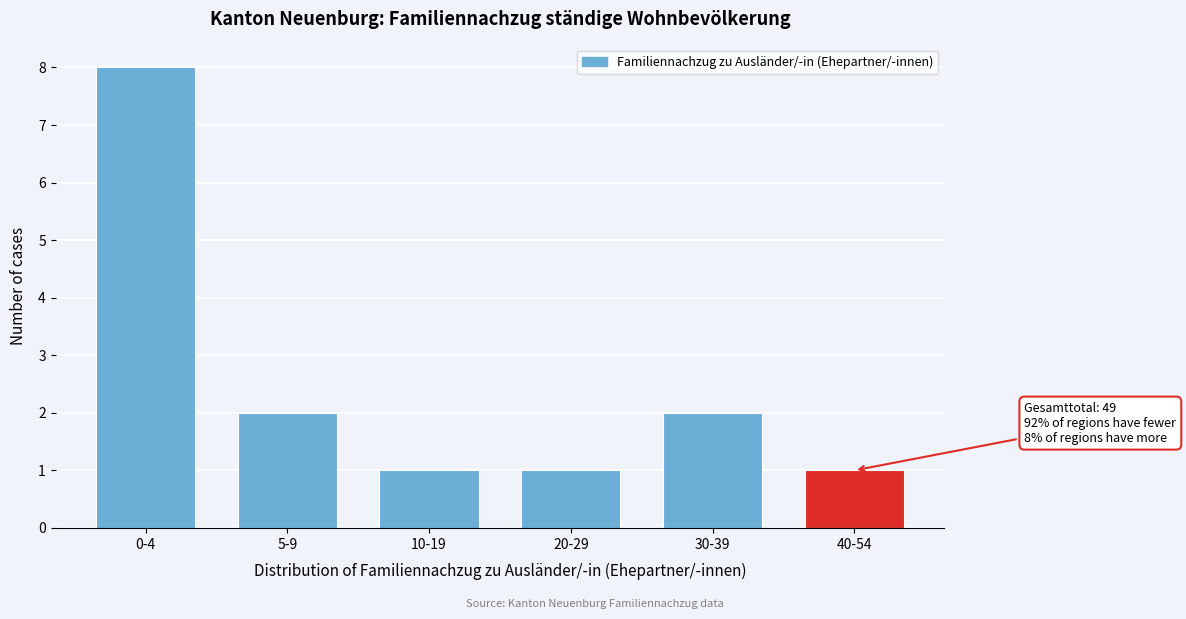

Reading right to left, list all the values displayed in this chart.

1	2	1	1	2	8